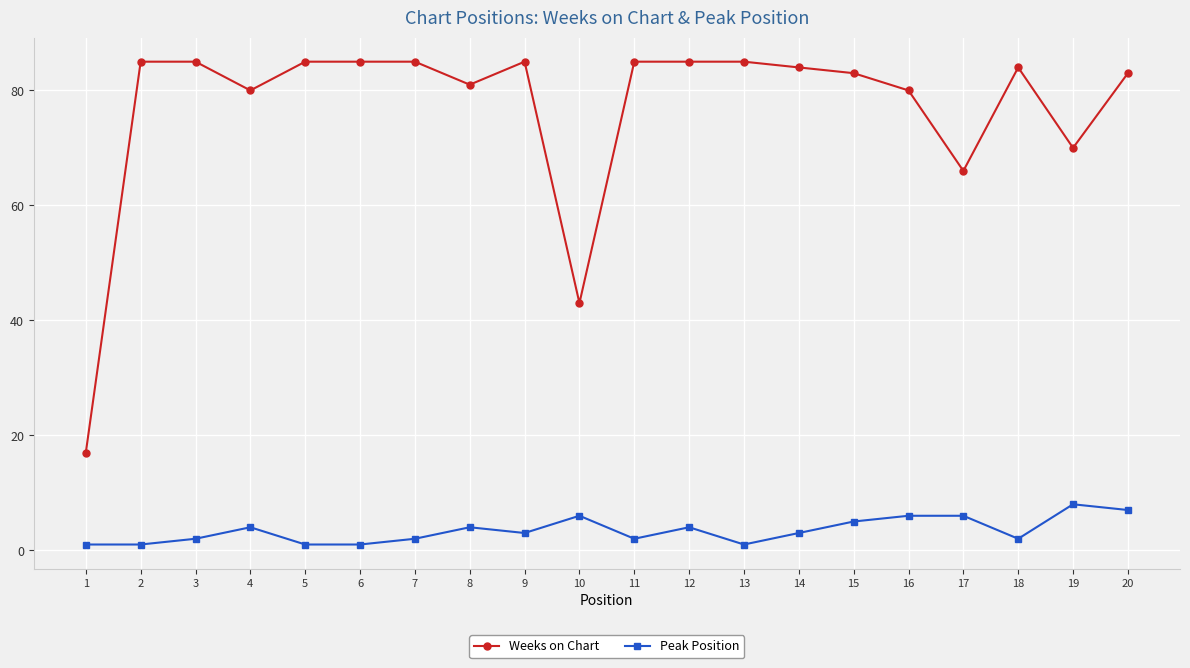

At 4, list the series in order from largest to smallest.

Weeks on Chart, Peak Position